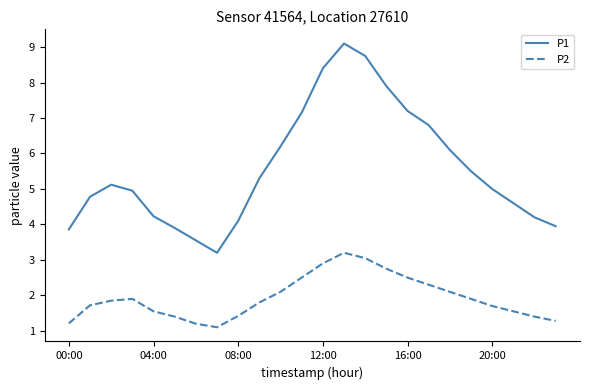

Which series has the largest range (max minus min)?

P1